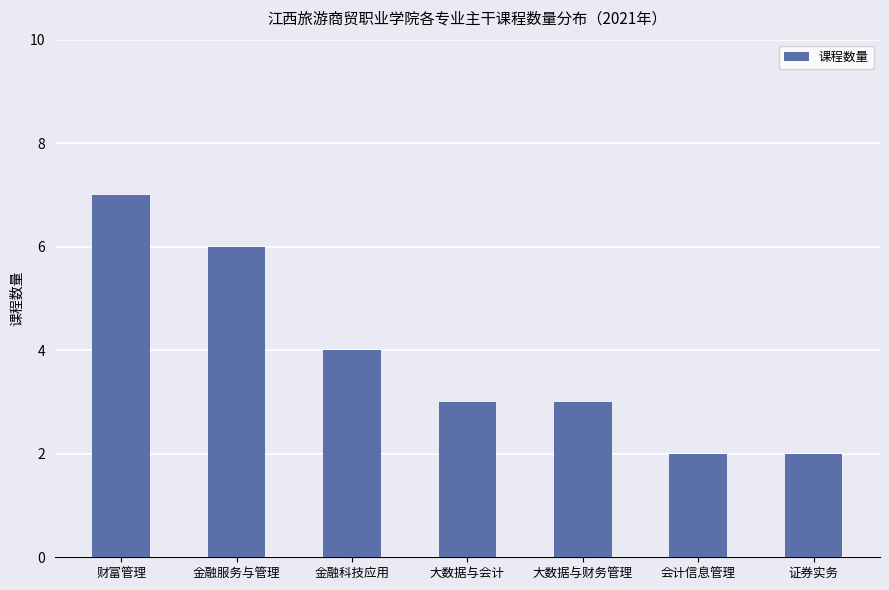

Reading left to right, transcribe all the data shown in this chart.

7	6	4	3	3	2	2